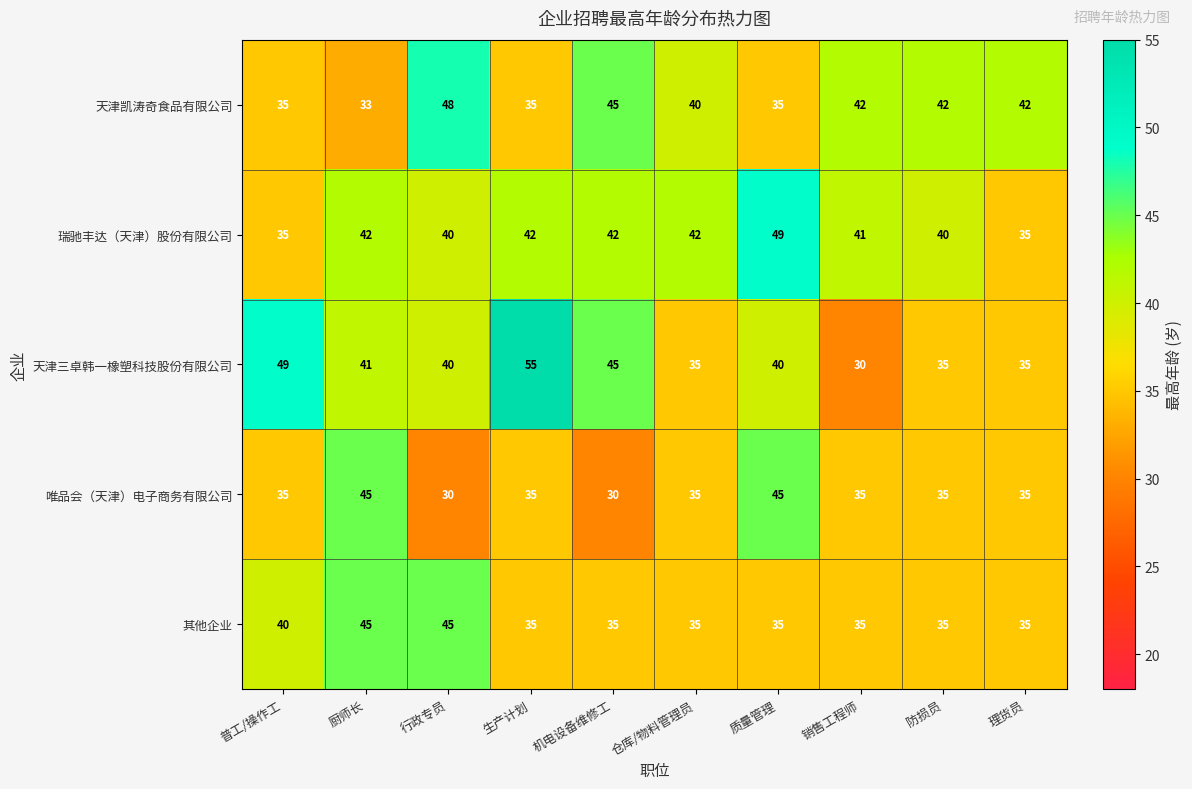

True or false: 天津三卓韩一橡塑科技股份有限公司 has a value of 35 at 防损员.

True